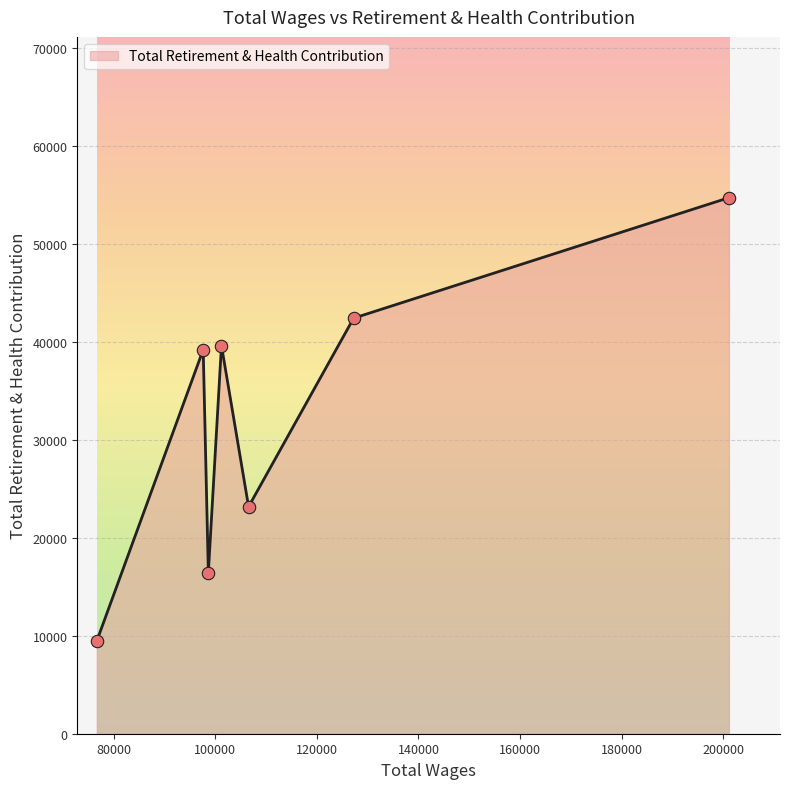

What is the maximum value shown in the chart?

54746